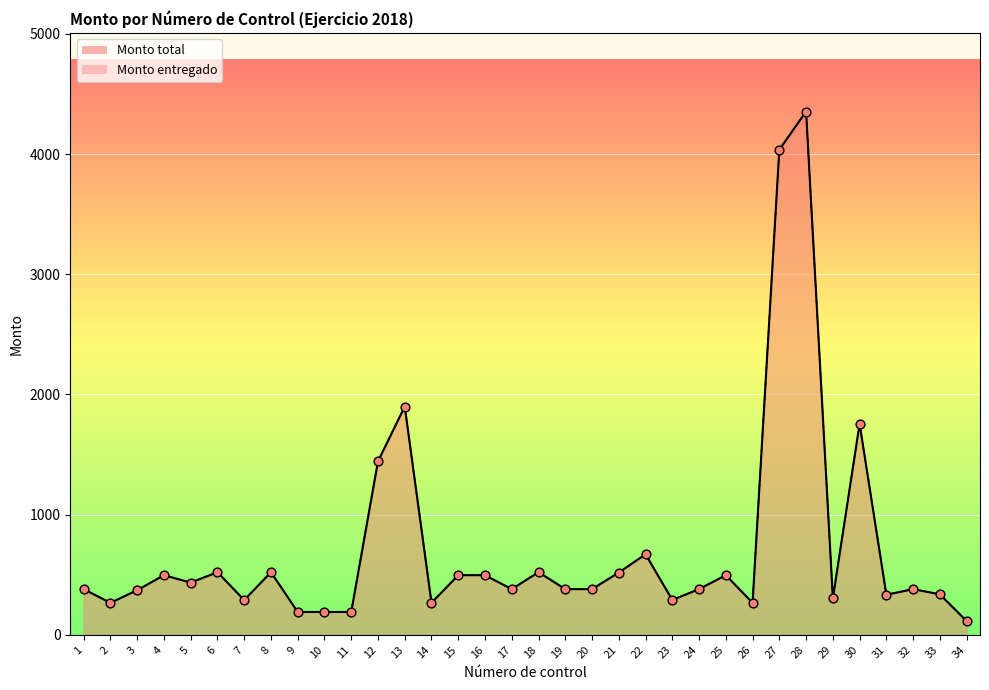

Is the value of Monto entregado at 11 greater than the value of Monto total at 3?

No